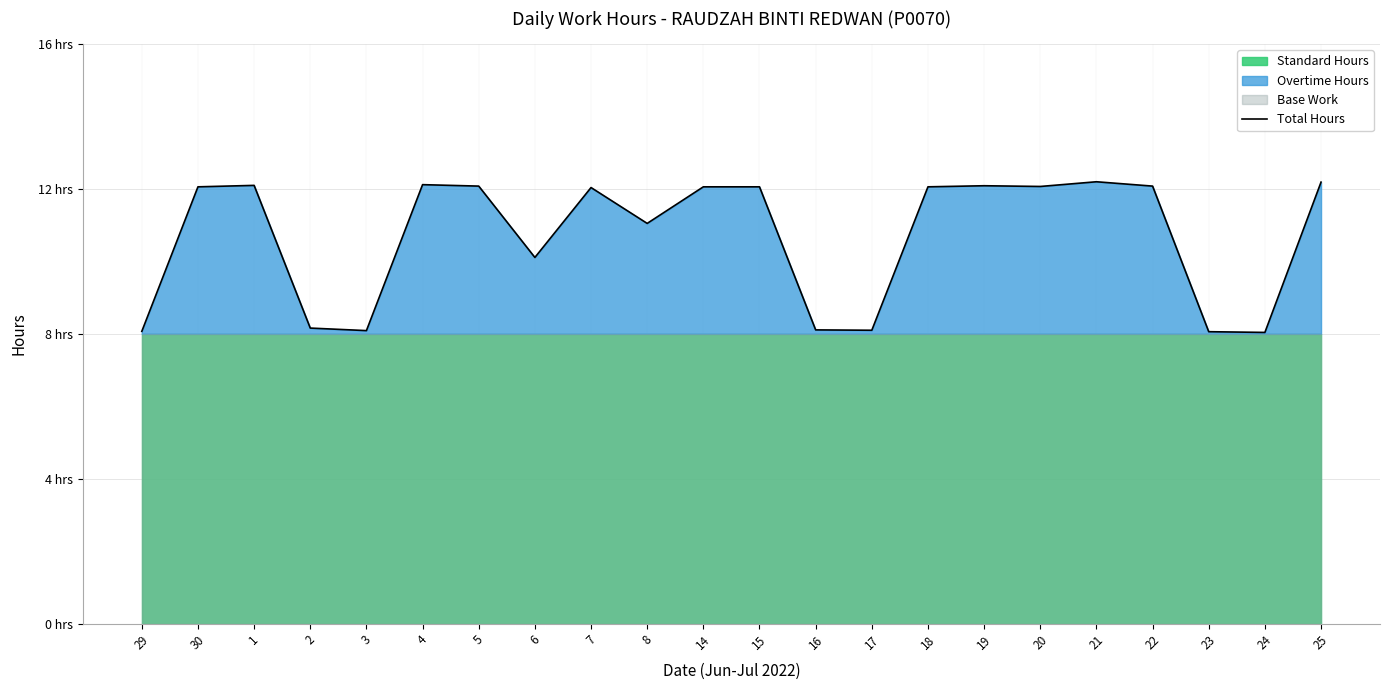

Approximately how many times larger is the value at 7 compared to 16?

1.5